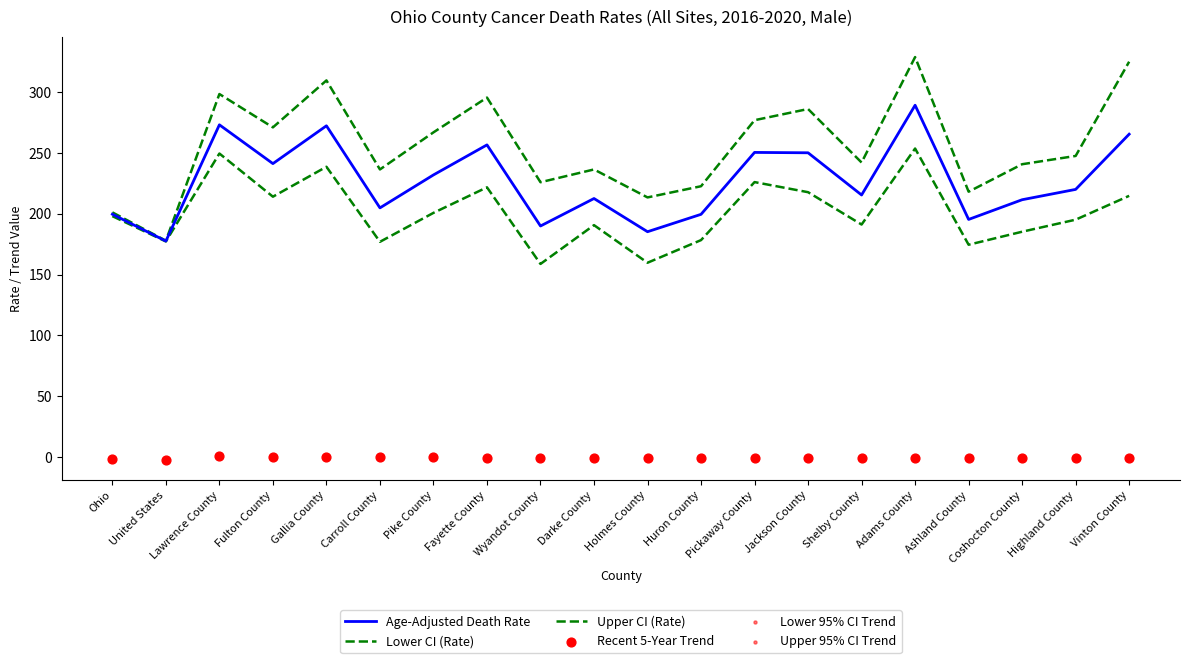

At which category is the sum across all series the highest?

Adams County